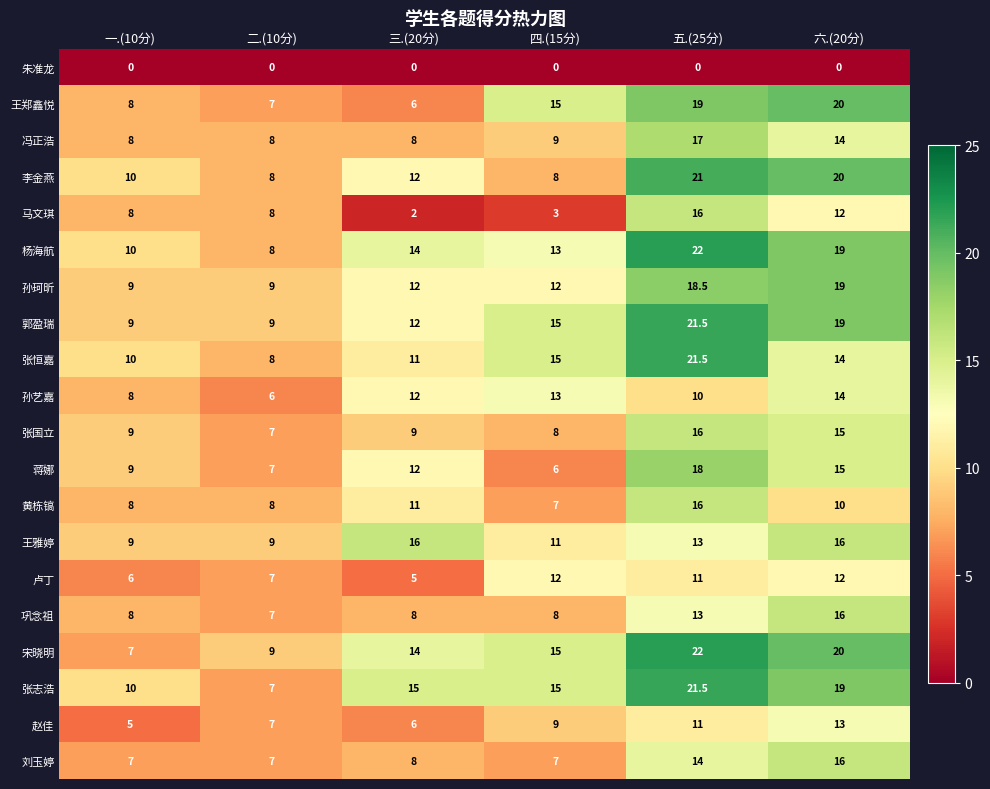

What value does the 卢丁 series have at 一.(10分)?

6.0